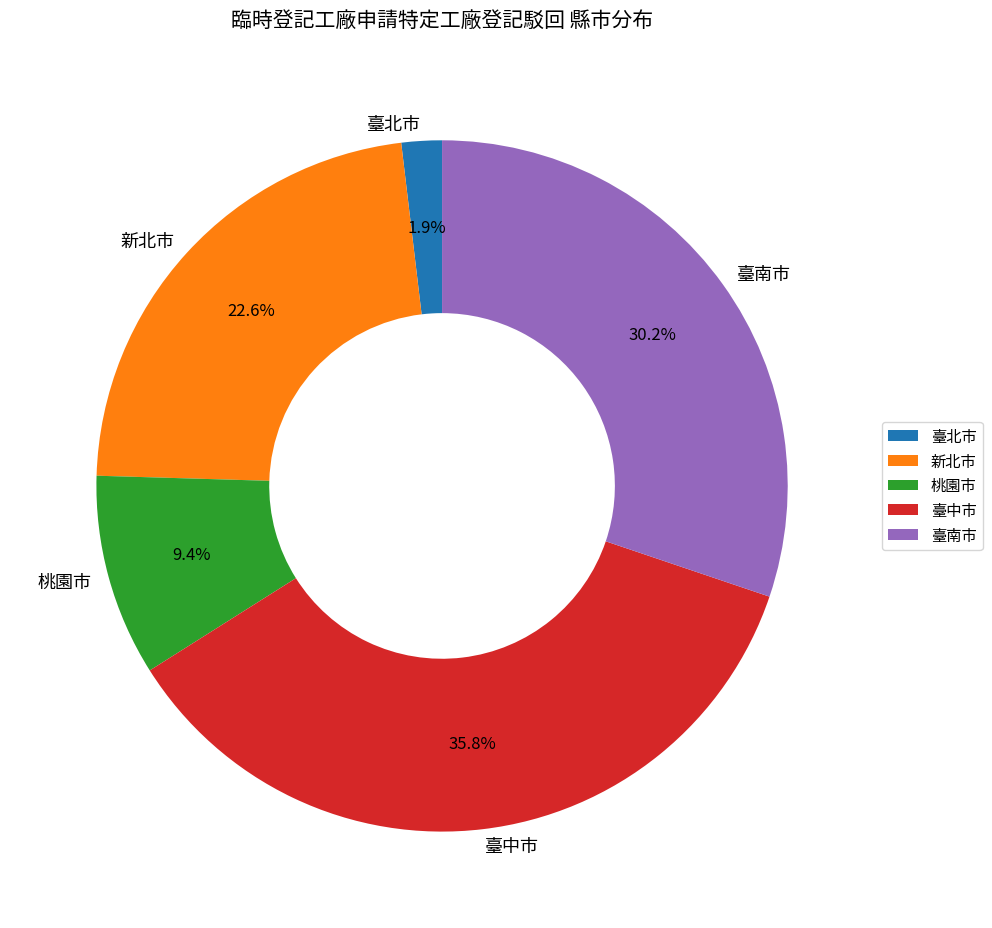

Which slice is the largest?

臺中市